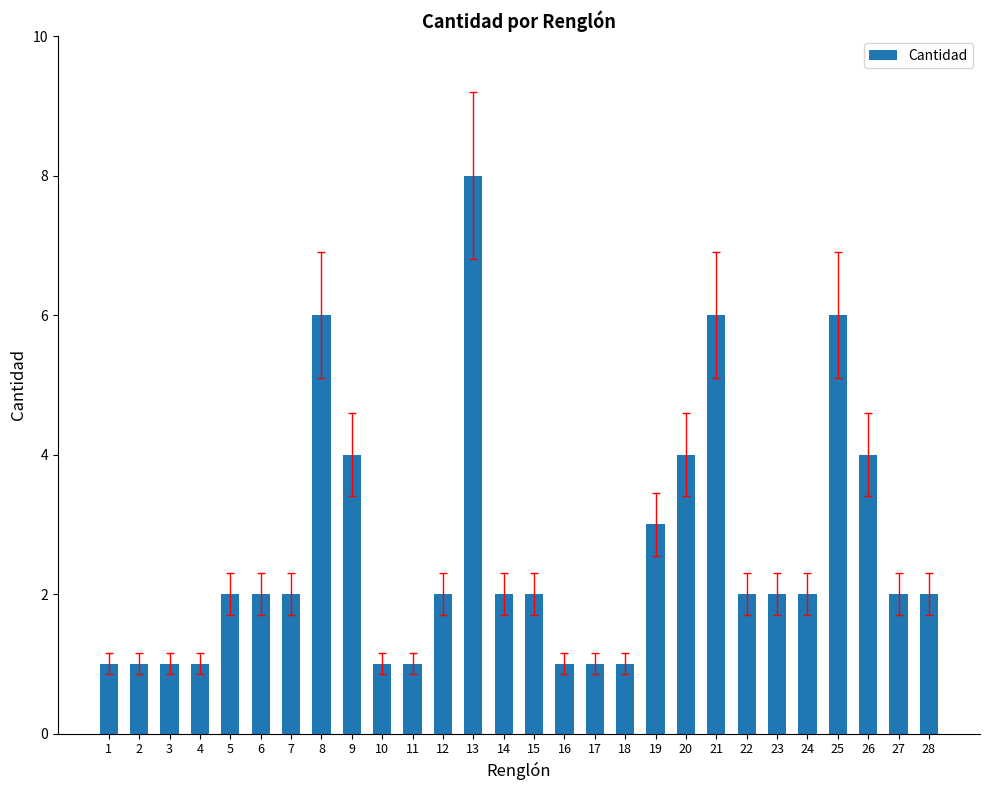

What is the approximate value at 9?

4